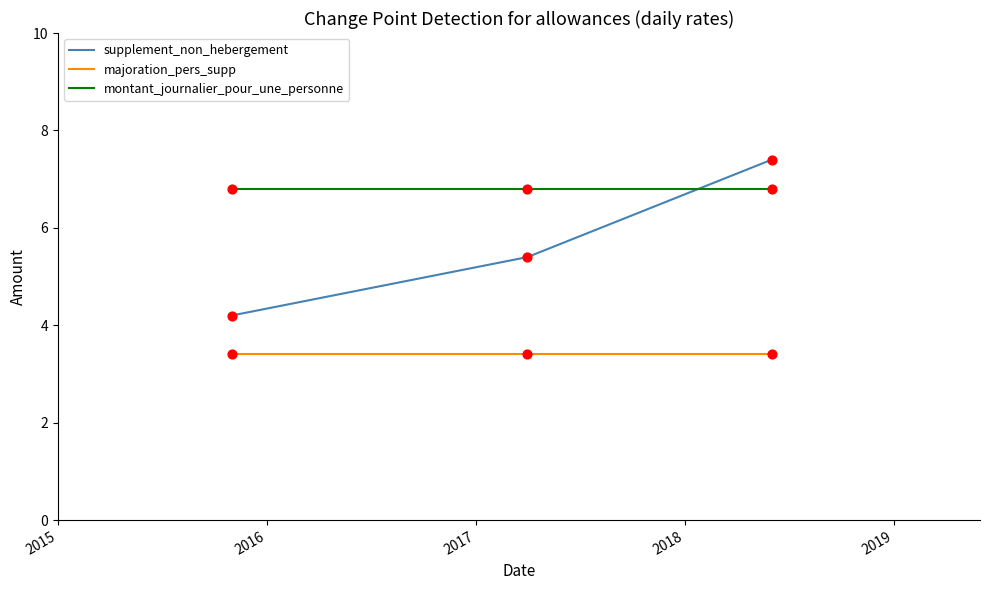

At how many categories does at least one series exceed 7?

1